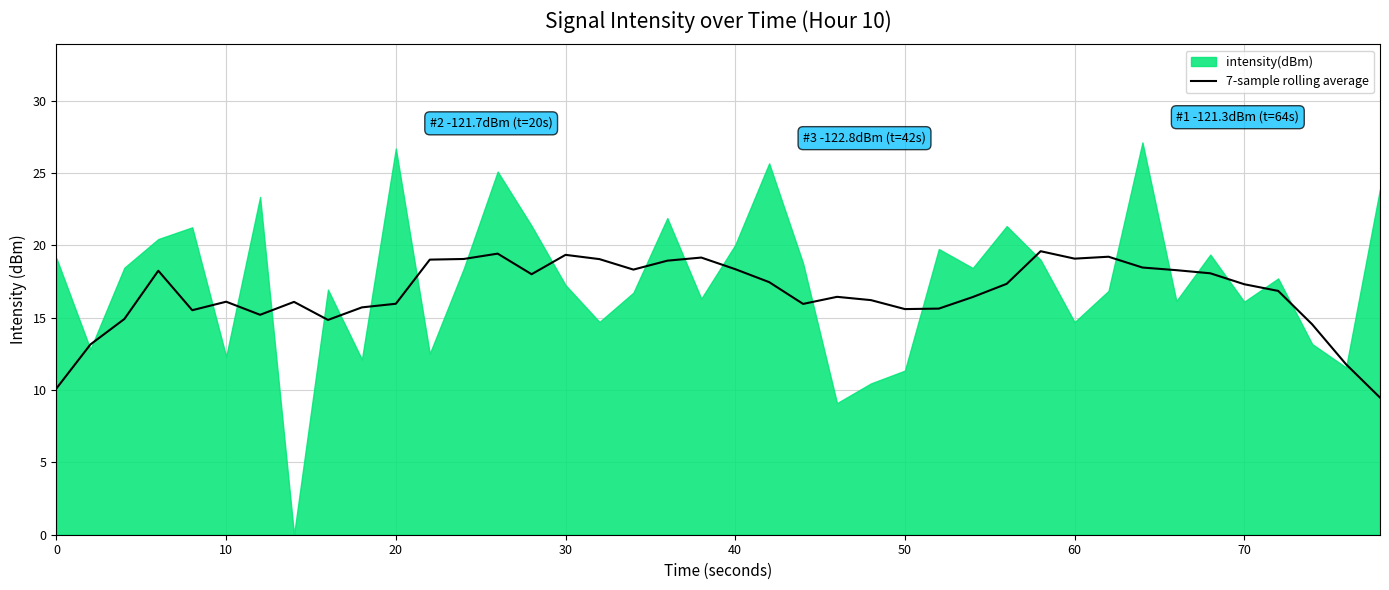

Is it true that 7-sample rolling average equals 17.3 at 70?

True